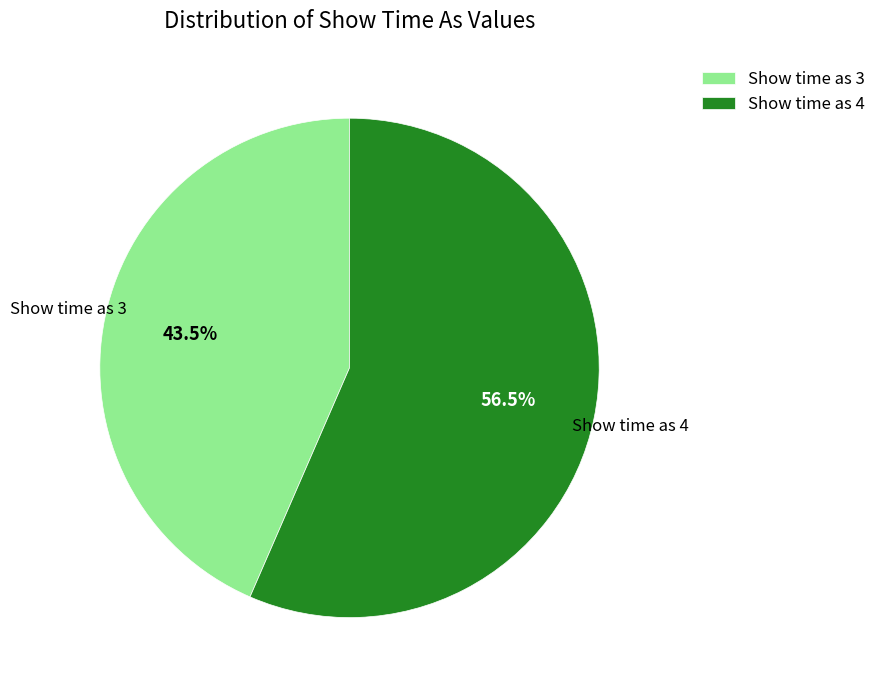

Does Show time as 3 represent more than half of the total?

No